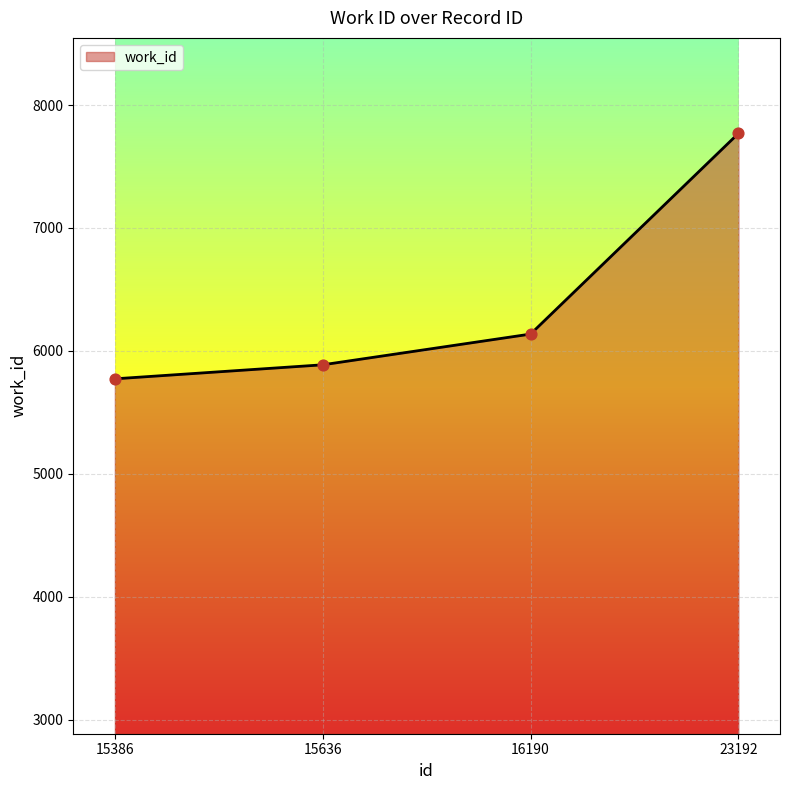

Approximately how many times larger is the value at 15386 compared to 23192?

0.7